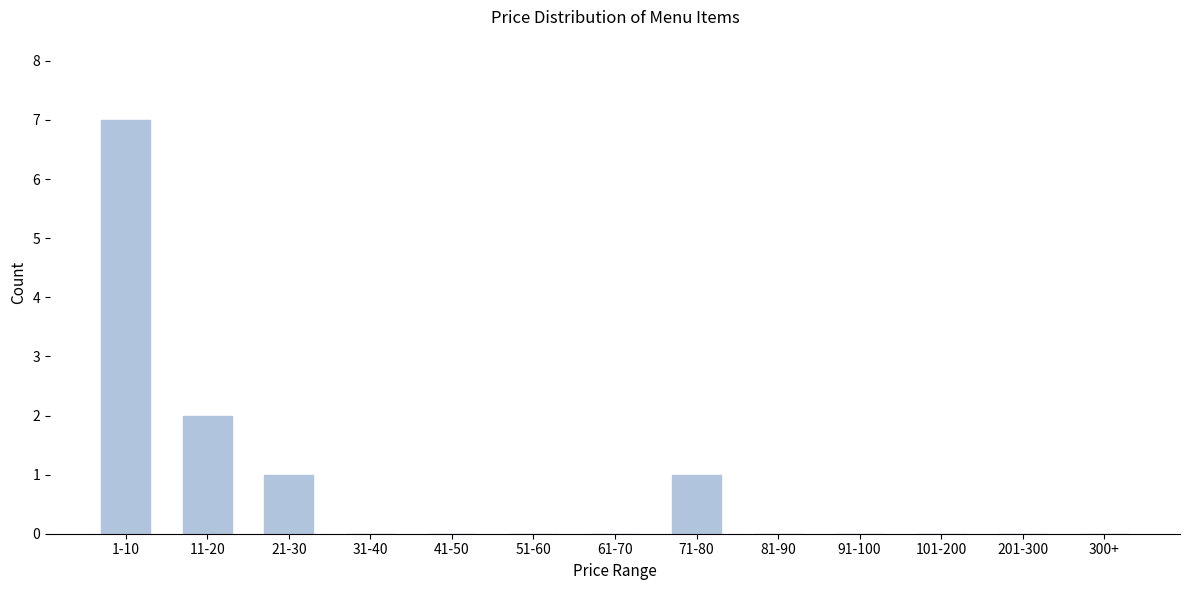

Reading left to right, transcribe all the data shown in this chart.

1-10=7	11-20=2	21-30=1	31-40=0	41-50=0	51-60=0	61-70=0	71-80=1	81-90=0	91-100=0	101-200=0	201-300=0	300+=0